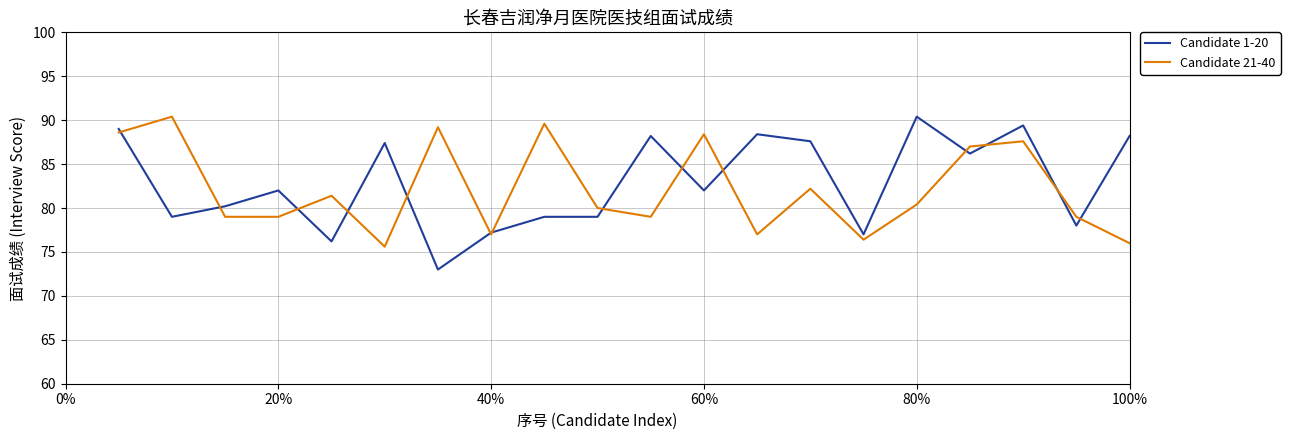

What is the minimum value for Candidate 21-40?

75.6